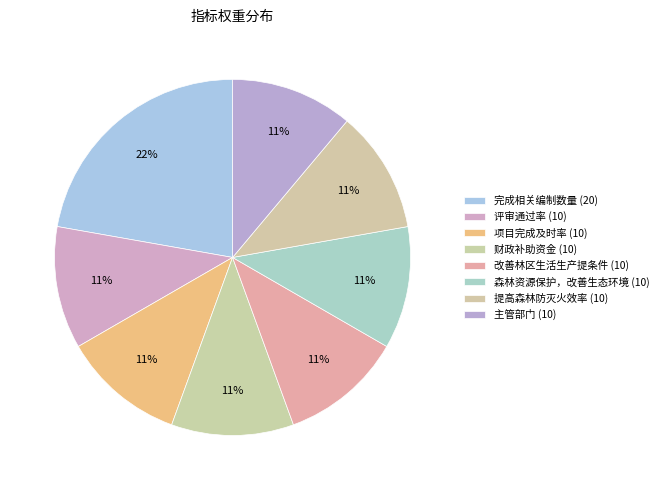

Count the number of slices in the pie.

8